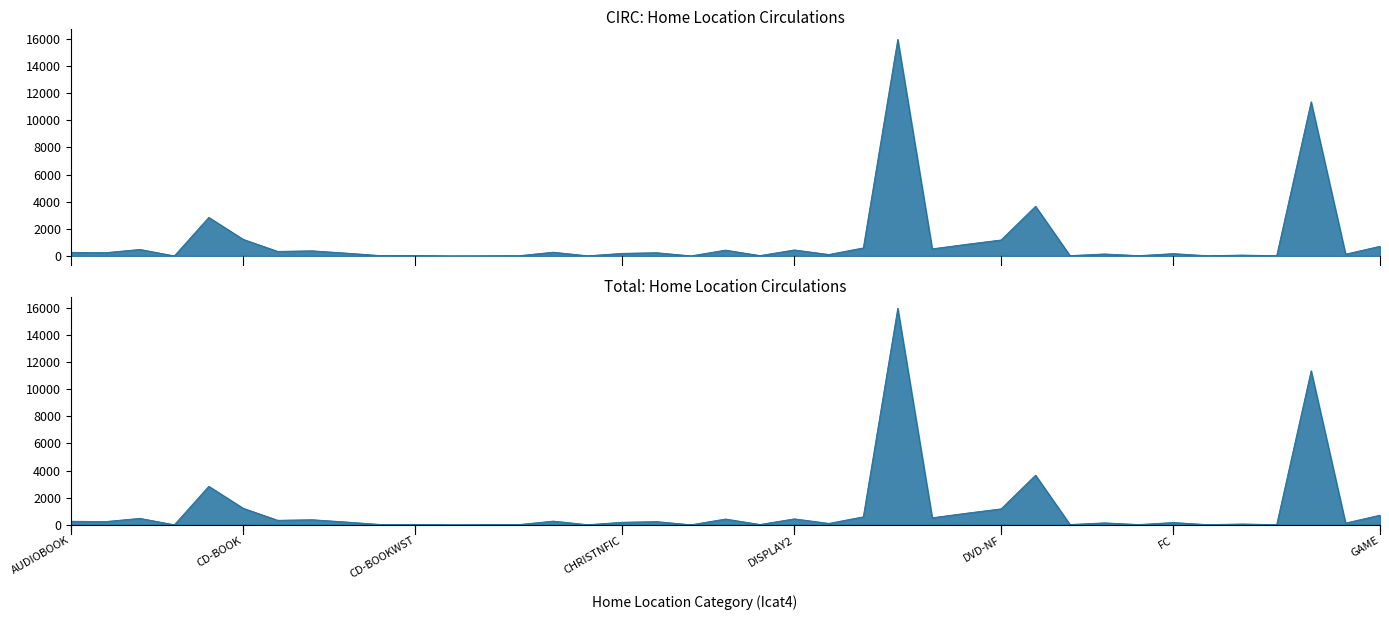

Which has a higher value, DVD-NF or DISPLAY-YA?

DVD-NF